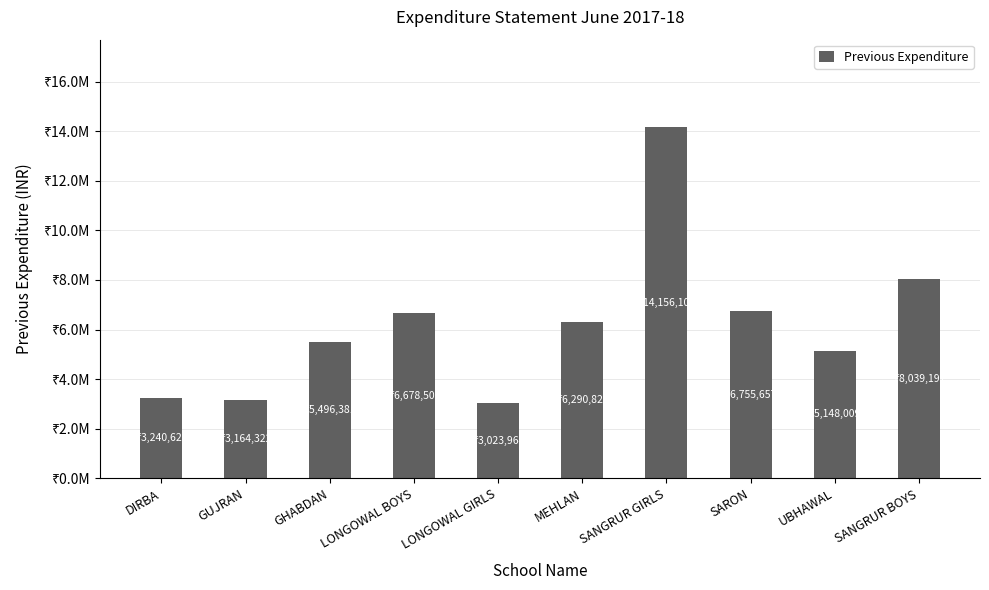

True or false: the data shows 3164322 at GUJRAN.

True